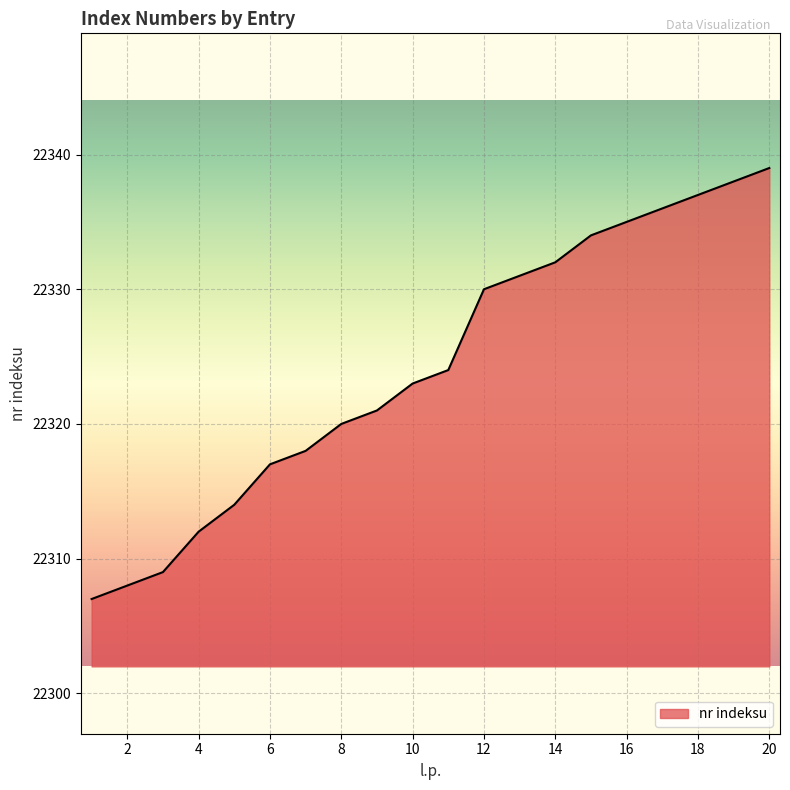

What is the greatest value displayed?

22339